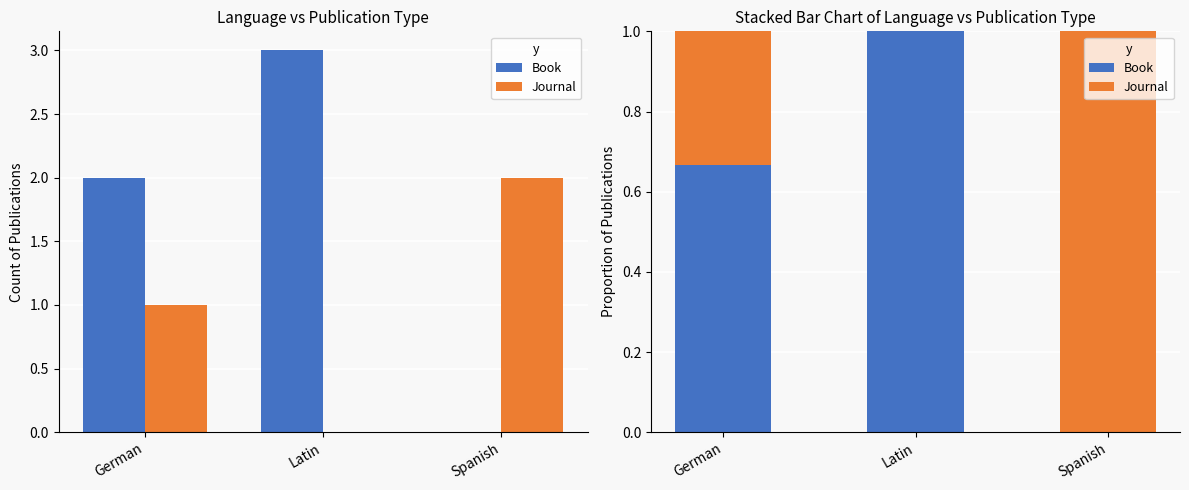

What is the difference between the Book values at German and Latin?

0.3